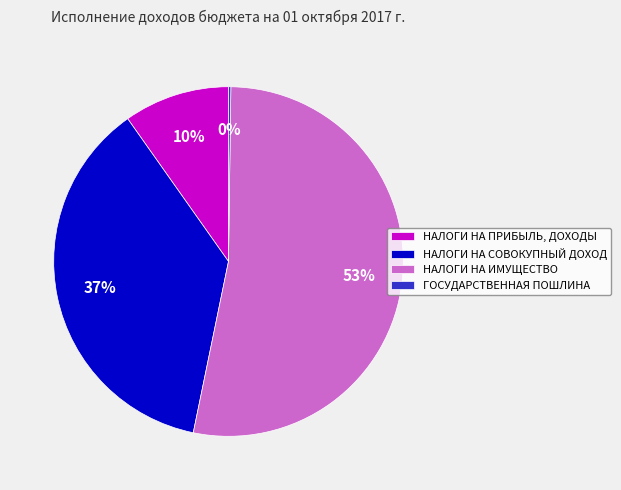

What percentage is the НАЛОГИ НА СОВОКУПНЫЙ ДОХОД slice, to the nearest percent?

37%